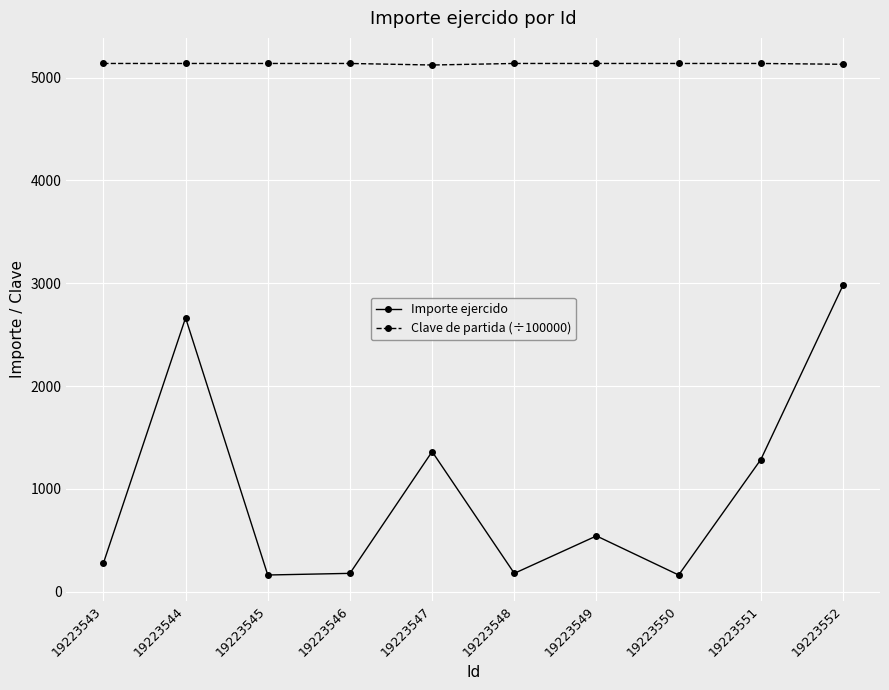

Rank the series at 19223552 from highest to lowest value.

Clave de partida (÷100000), Importe ejercido